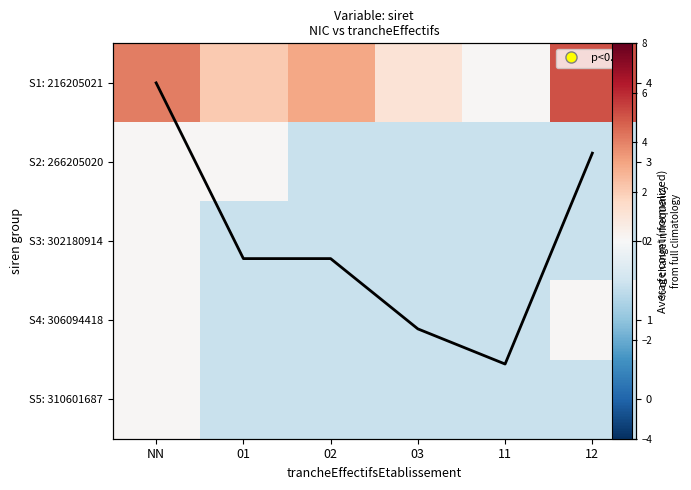

At which category is the sum across all series the highest?

NN